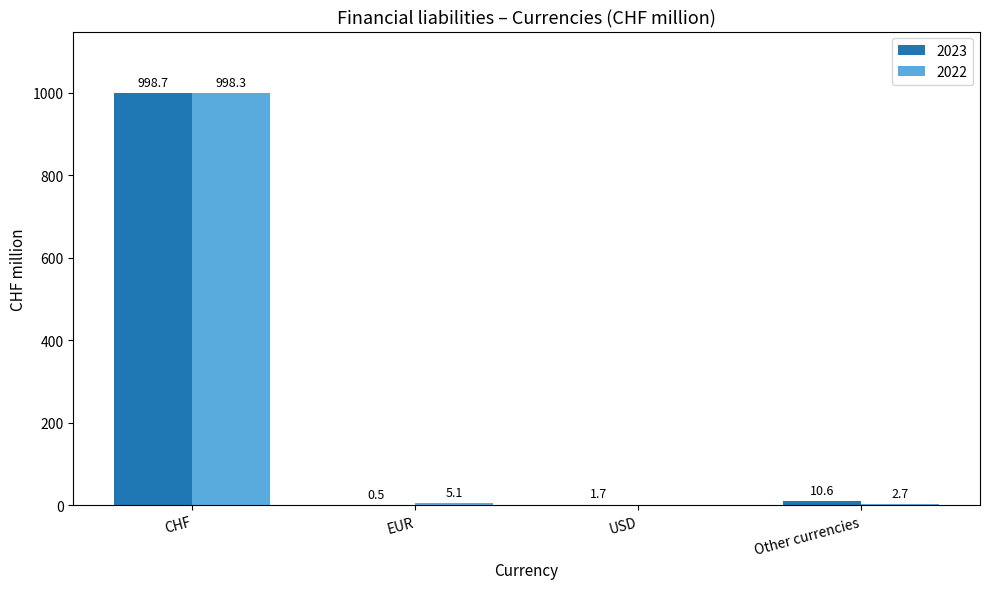

What is the total value across all series at USD?

1.7